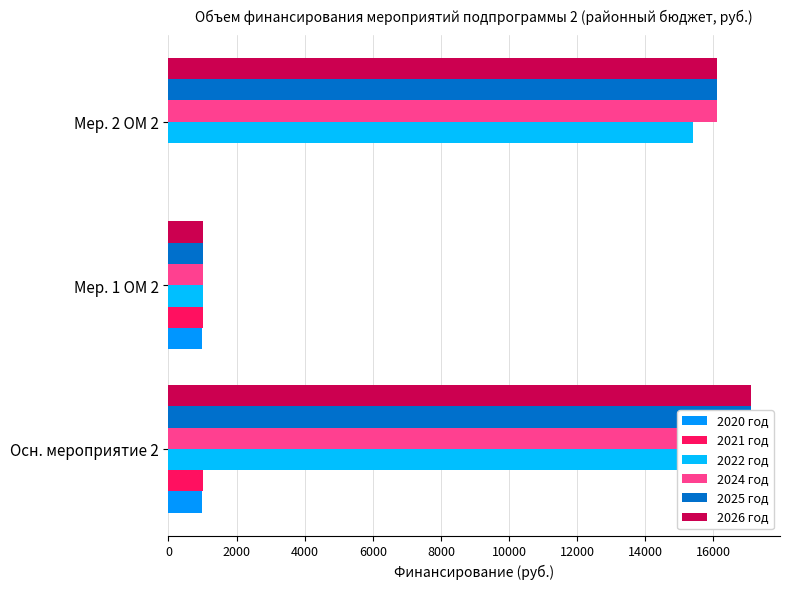

Reading right to left, transcribe all the data shown in this chart.

2020 год: 0.0	996.3	996.3
2021 год: 0.0	1000.0	1000.0
2022 год: 15400.0	1000.0	16400.0
2024 год: 16100.0	1000.0	17100.0
2025 год: 16100.0	1000.0	17100.0
2026 год: 16100.0	1000.0	17100.0